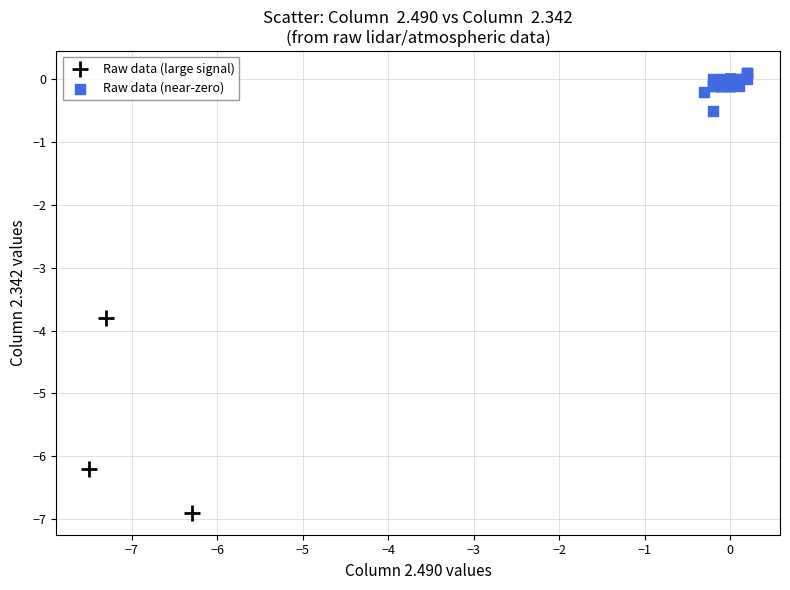

Which series has the largest Y range (max minus min)?

Raw data (large signal)